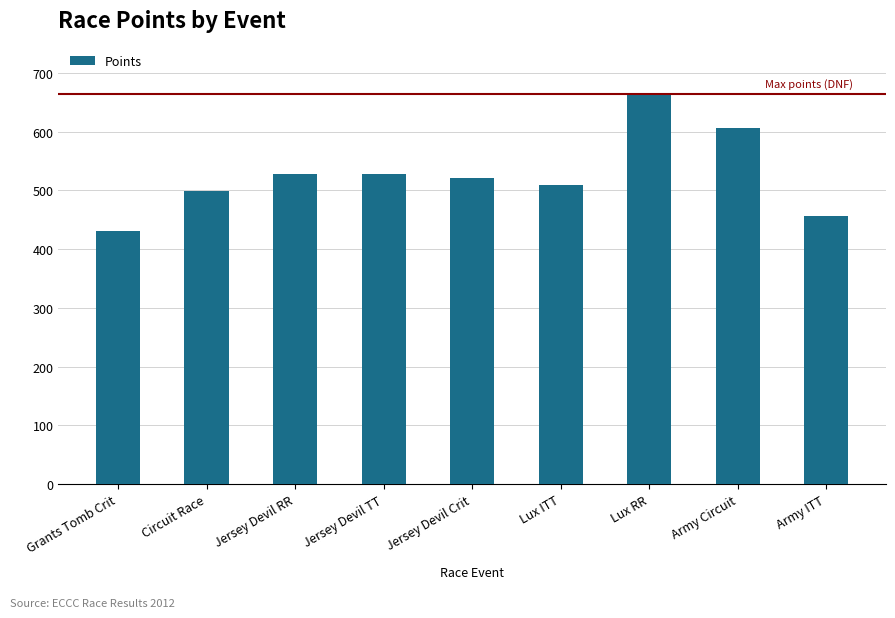

What is the ratio of the value at Circuit Race to the value at Army ITT?

1.1